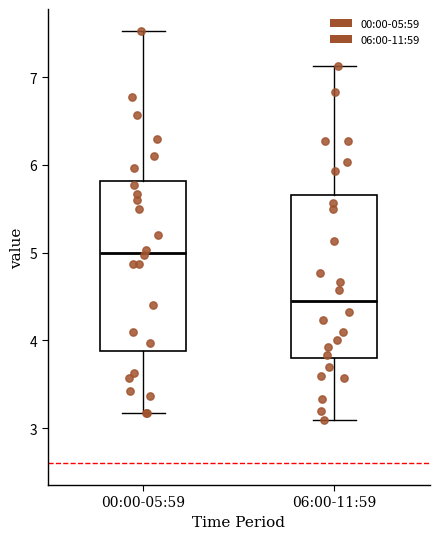

Reading left to right, read every box against the y-axis: the position of its median line, the range the box covers, and the ends of its whiskers. The values are not printed on the chart, so give them approximately, as read against the axis.

00:00-05:59: median 5.0, box 3.9 to 5.8, whiskers 3.2 to 7.5
06:00-11:59: median 4.5, box 3.8 to 5.7, whiskers 3.1 to 7.1